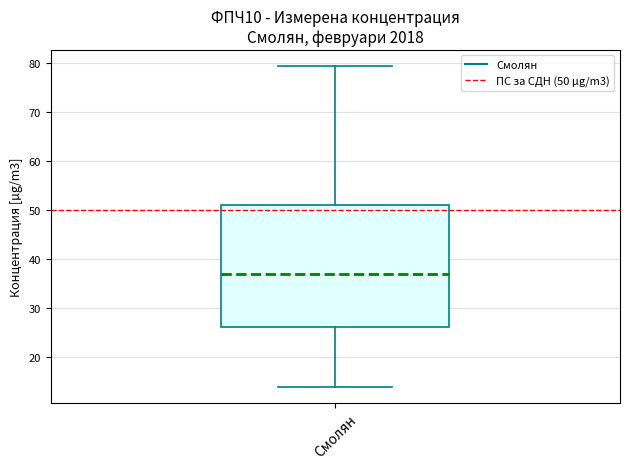

Transcribe this box plot: give where the median line is, the range the box spans, and where the two whiskers end, as read against the y-axis. The values are not printed on the chart, so give them approximately, as read against the axis.

median 37, box 26 to 51, whiskers 14 to 79